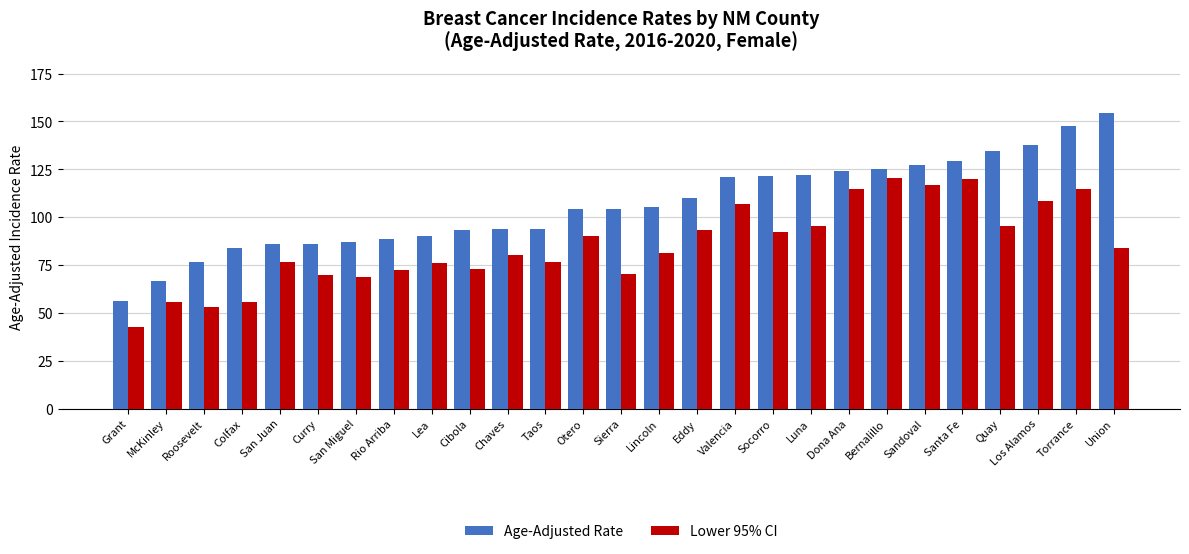

True or false: Age-Adjusted Rate has a value of 37.0 at McKinley.

False